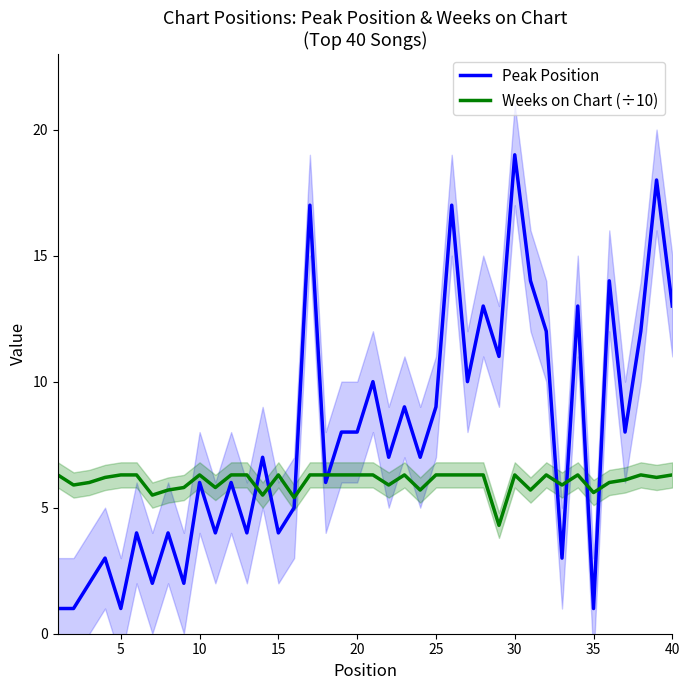

What is the value of the Weeks on Chart (÷10) point at the 38th from the left?

6.3